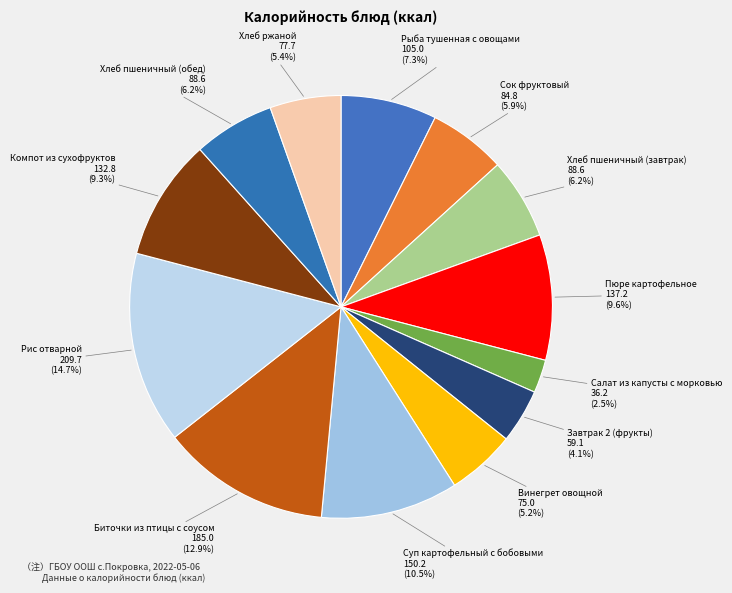

Rank the categories by value from lowest to highest.

Салат из капусты с морковью, Завтрак 2 (фрукты), Винегрет овощной, Хлеб ржаной, Сок фруктовый, Хлеб пшеничный (завтрак), Хлеб пшеничный (обед), Рыба тушенная с овощами, Компот из сухофруктов, Пюре картофельное, Суп картофельный с бобовыми, Биточки из птицы с соусом, Рис отварной